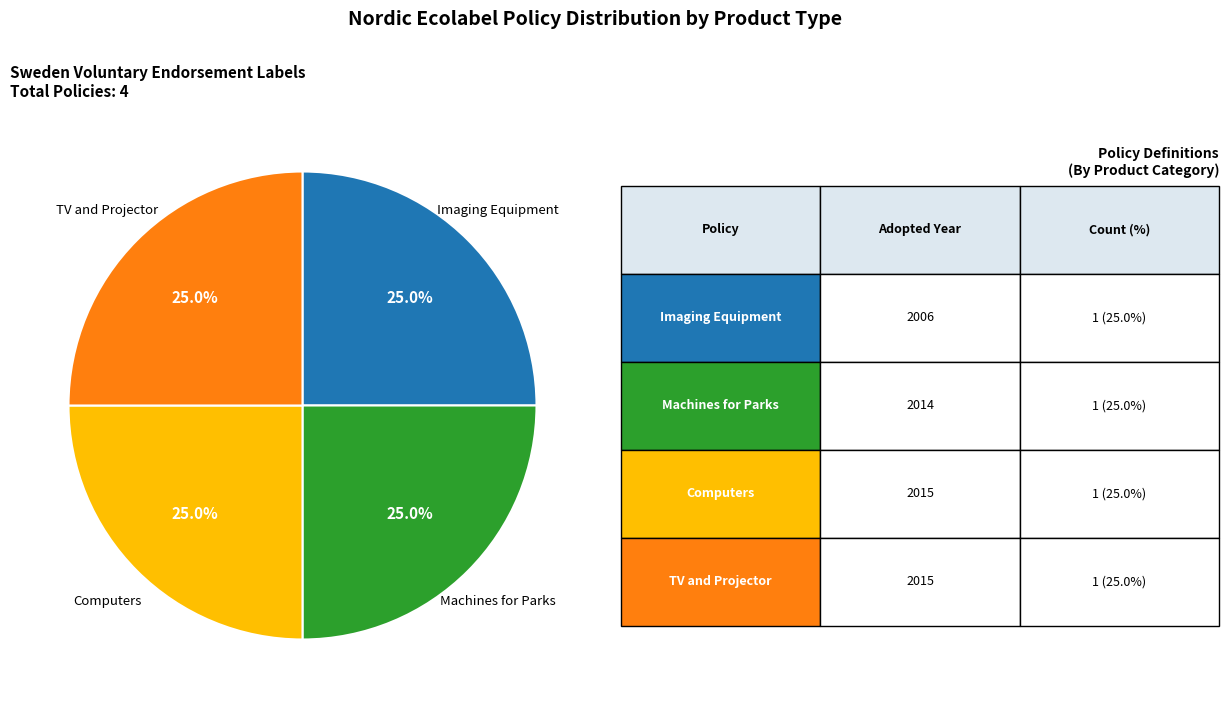

Does any single category account for the majority?

No